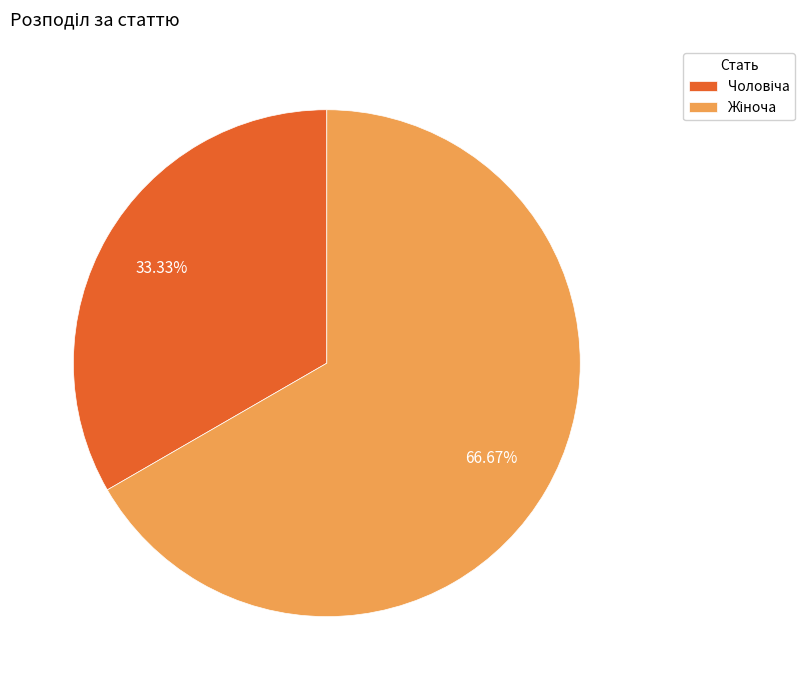

Is there a majority slice in this chart?

Yes